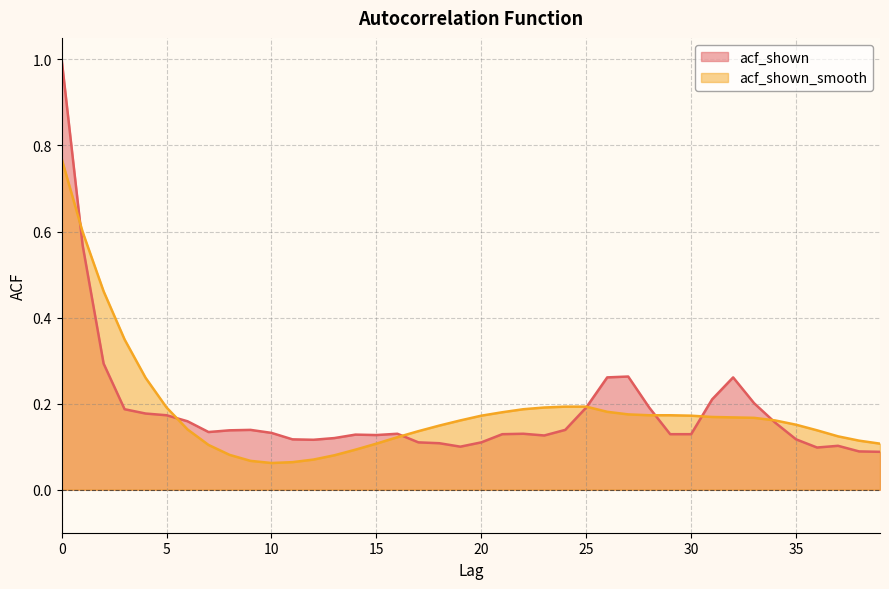

Where is the first local minimum for acf_shown_smooth?

10